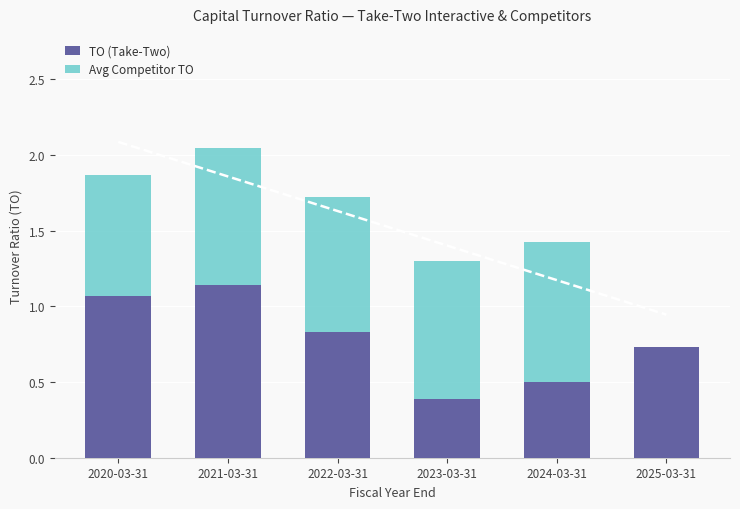

What is the maximum value shown in the chart?

1.1